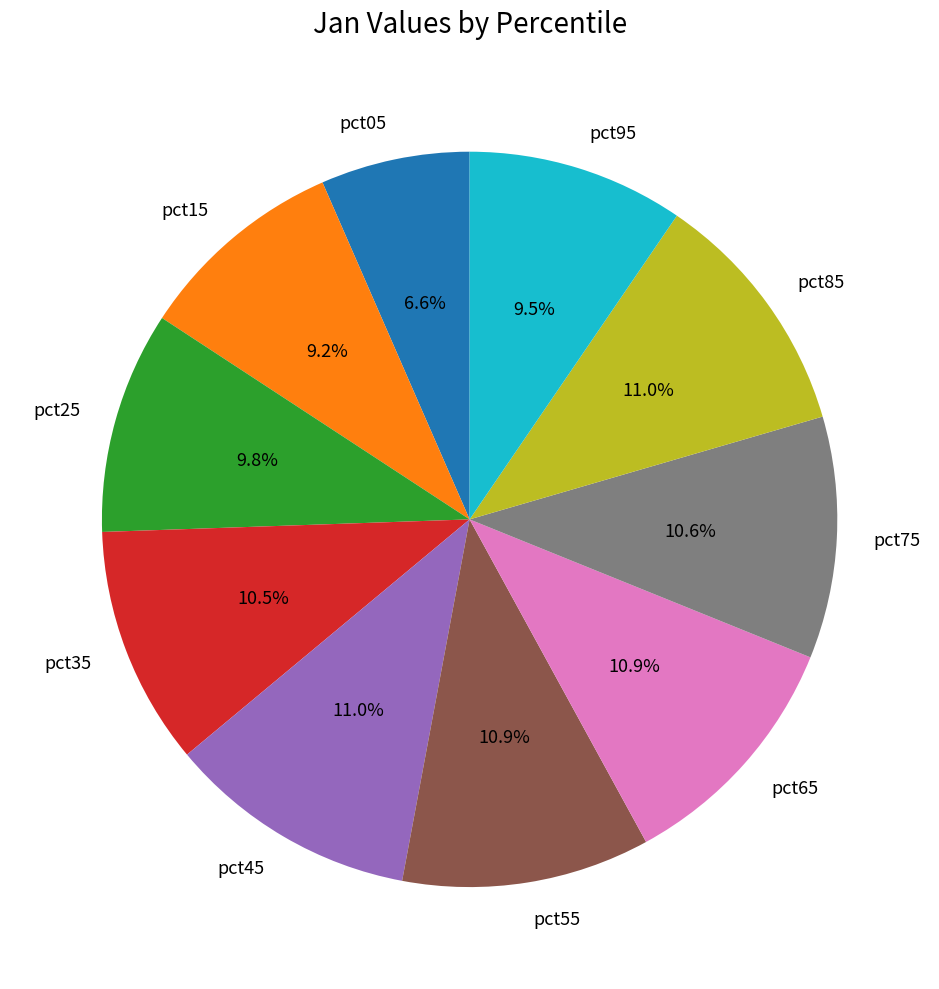

To the nearest percent, what portion does pct65 represent?

11%